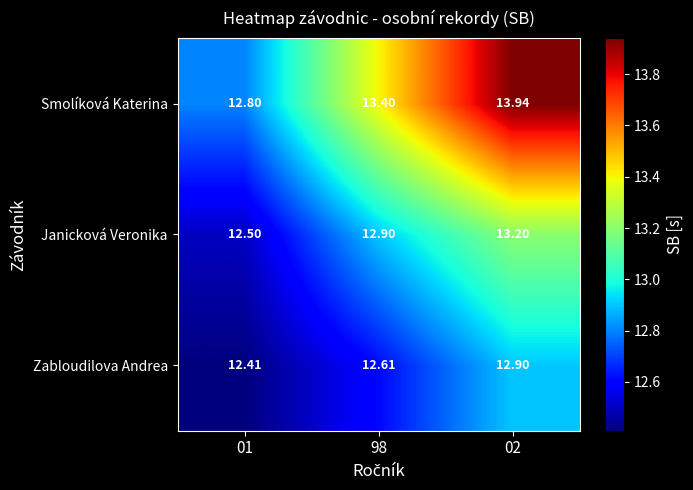

Count the number of data series in this chart.

3